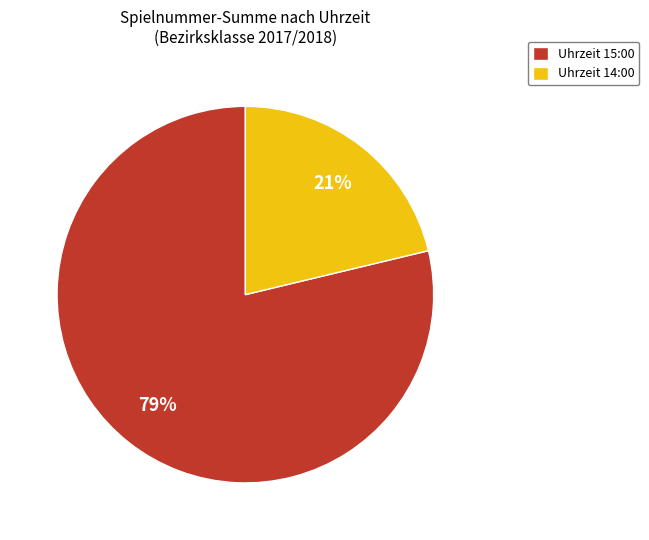

Rank the categories by value from lowest to highest.

Uhrzeit 14:00, Uhrzeit 15:00